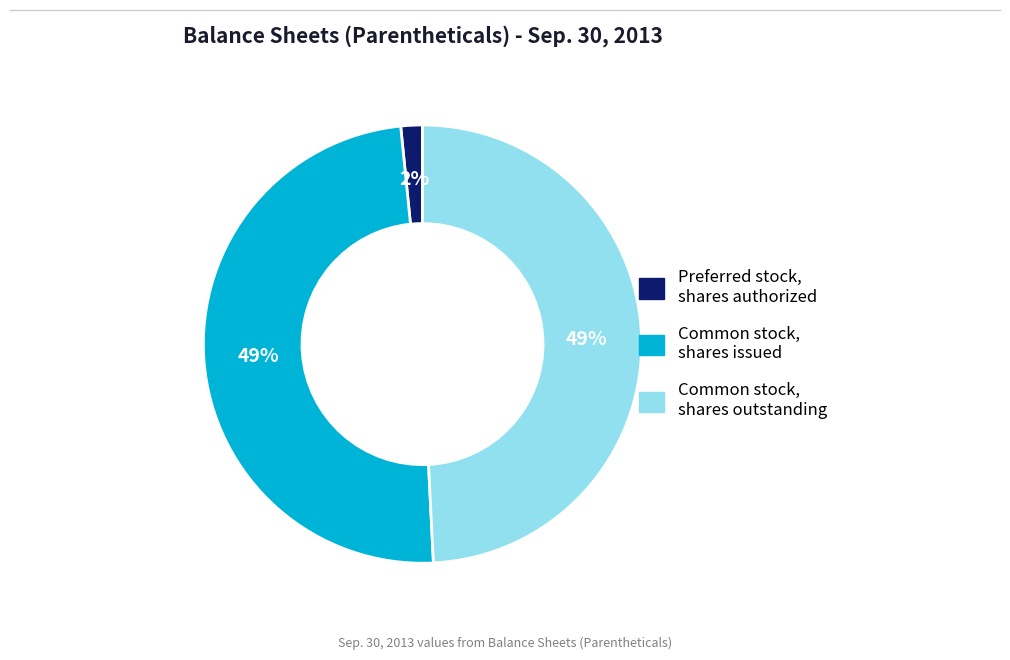

Is there any slice that represents more than half of the pie?

No